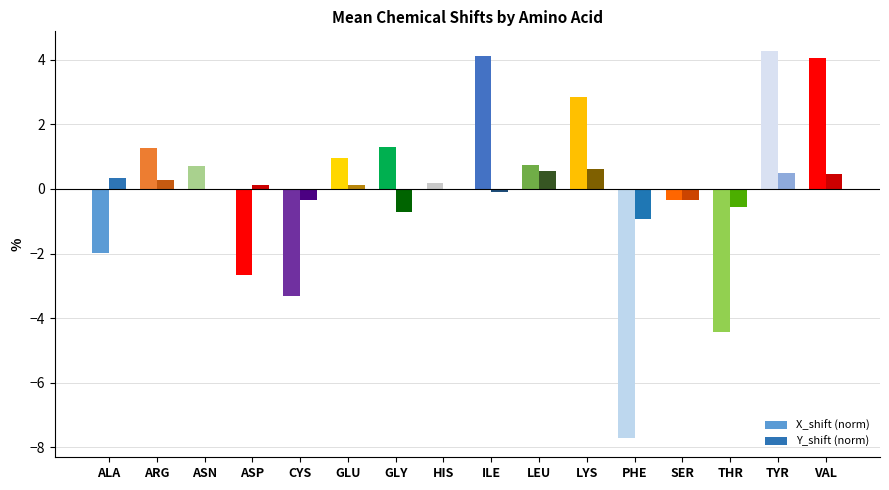

Does the chart contain stacked bars?

No